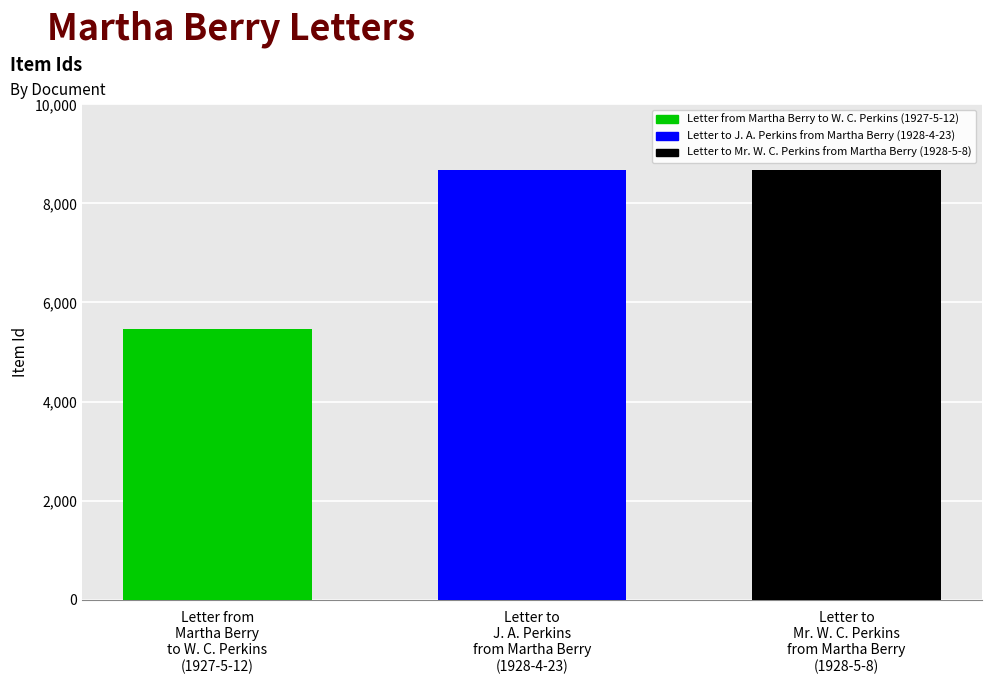

What is the value of the 2nd bar from the left?

8669